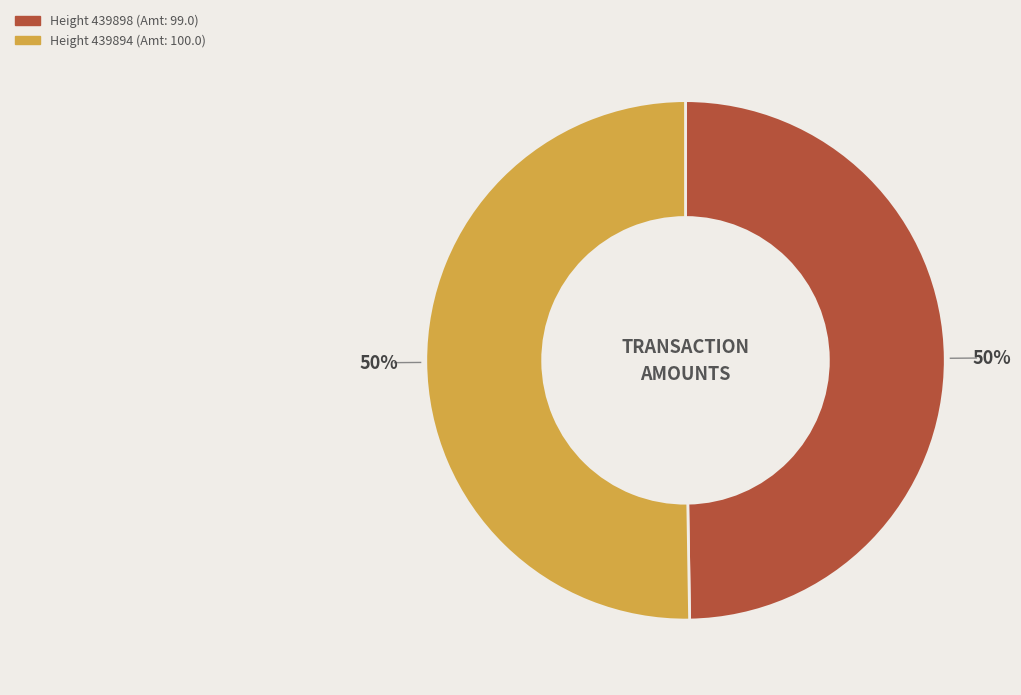

To the nearest percent, what is the average slice percentage?

50%